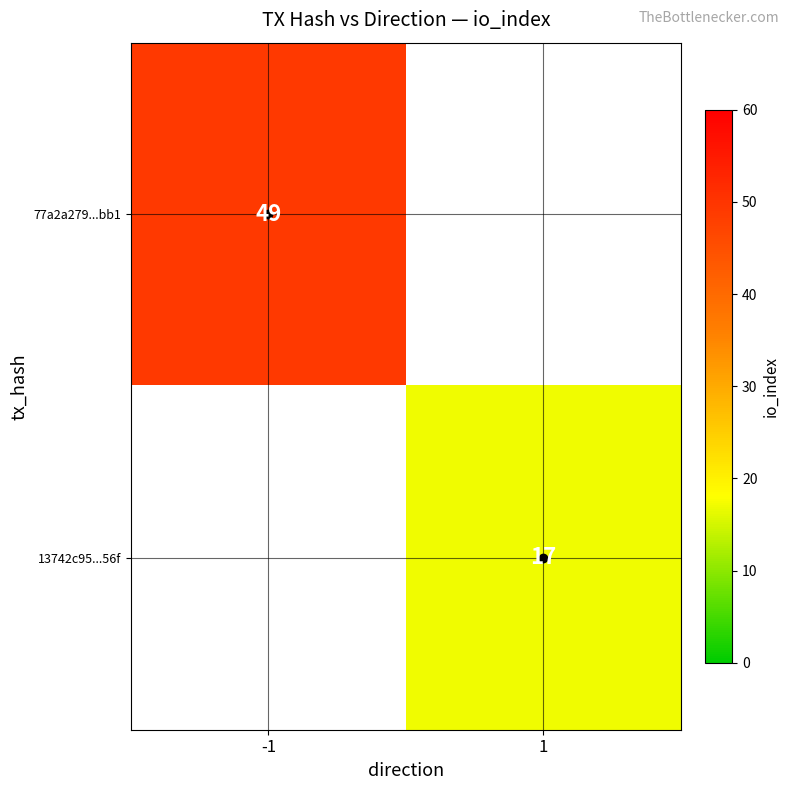

The value of 77a2a279...bb1 at -1 is 31. True or false?

False